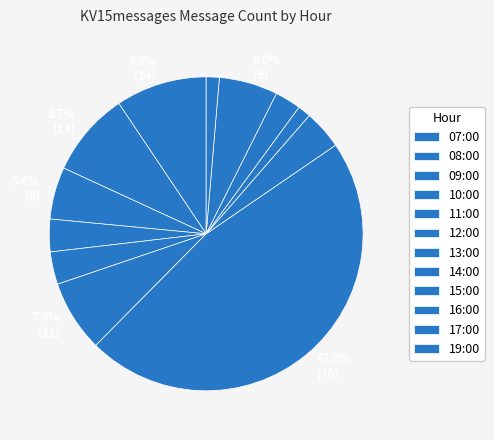

How many segments does this pie chart have?

12